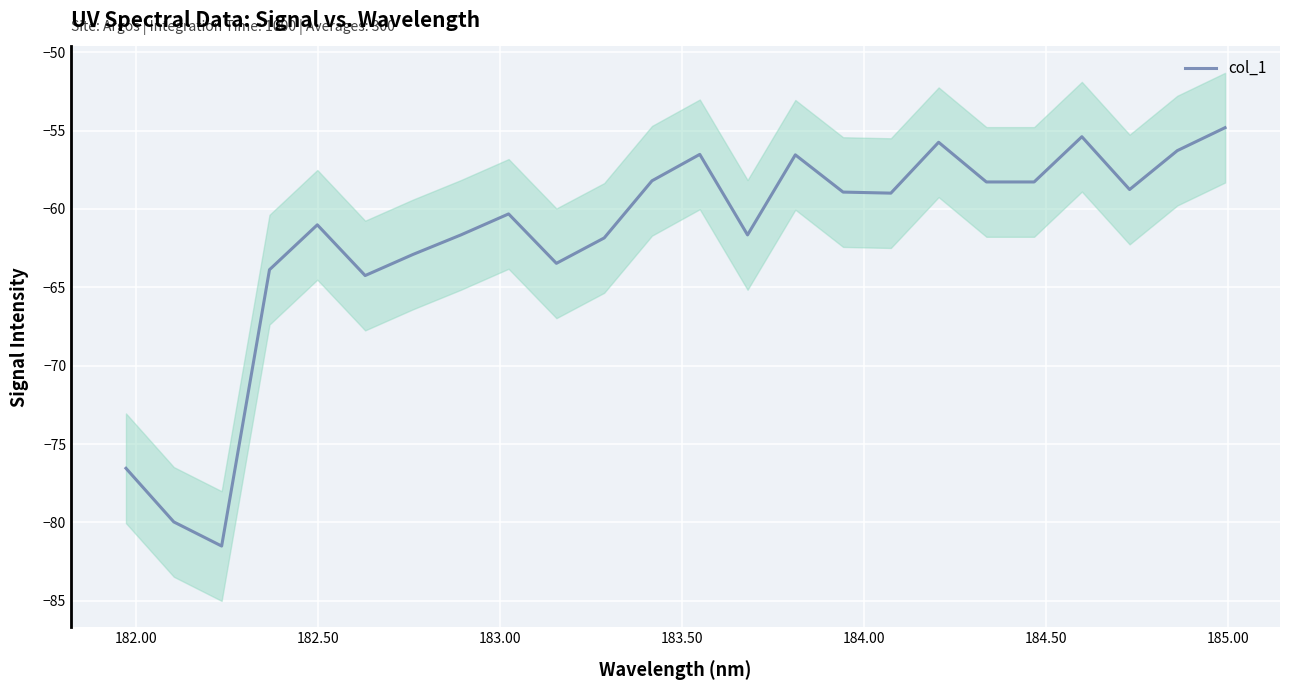

How many lines are shown in the chart?

1